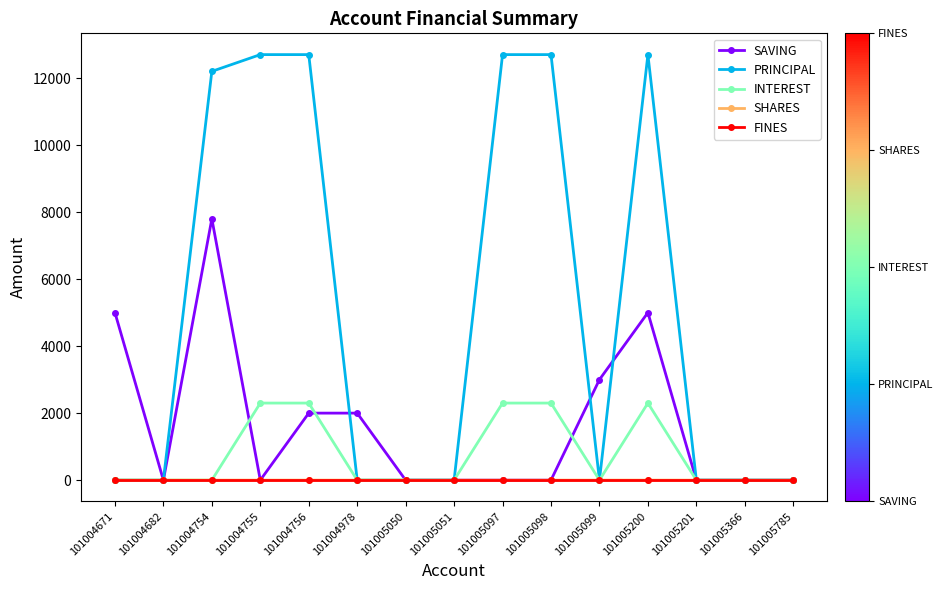

What is the maximum value for INTEREST?

2300